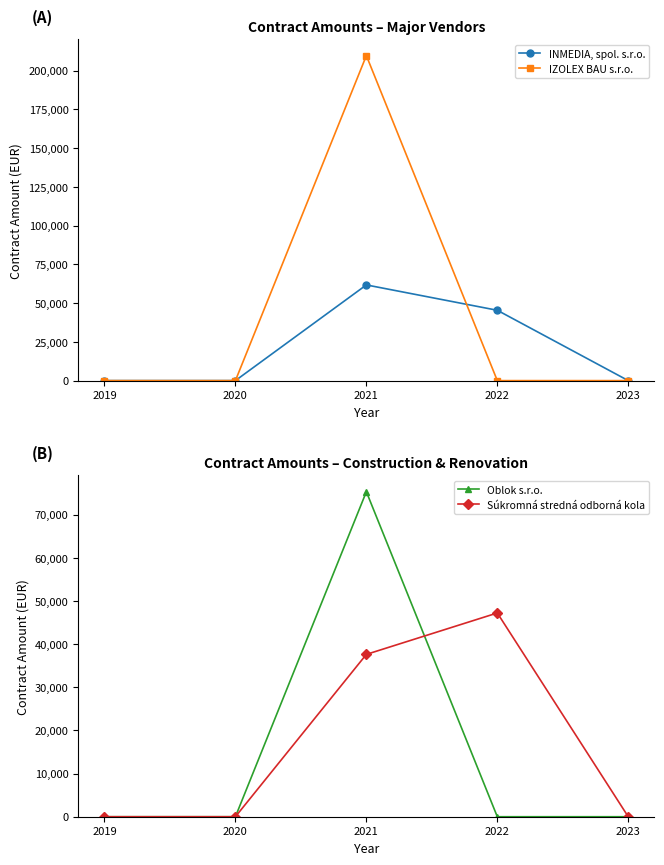

Is it true that INMEDIA, spol. s.r.o. equals -26683.3 at 2020?

False